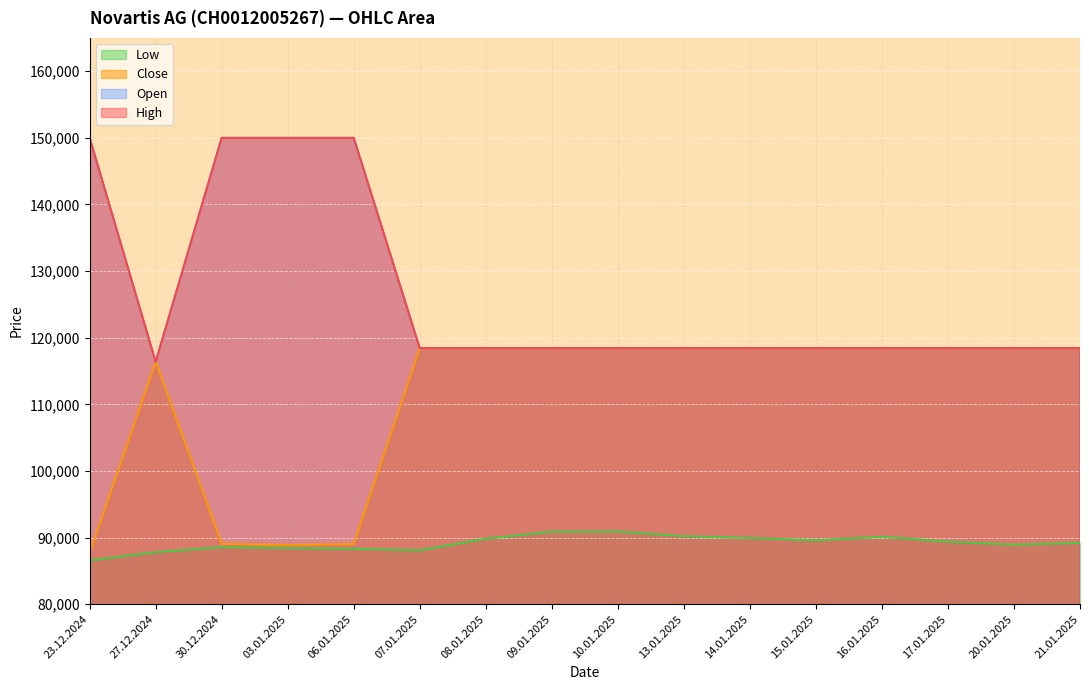

True or false: High and Low intersect in this chart.

False